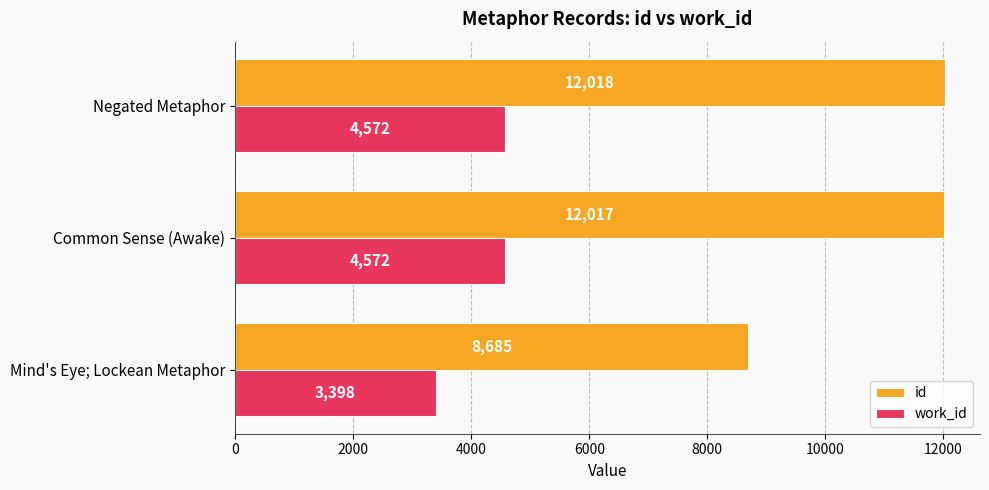

What is the difference between the highest and lowest values at Common Sense (Awake)?

7445